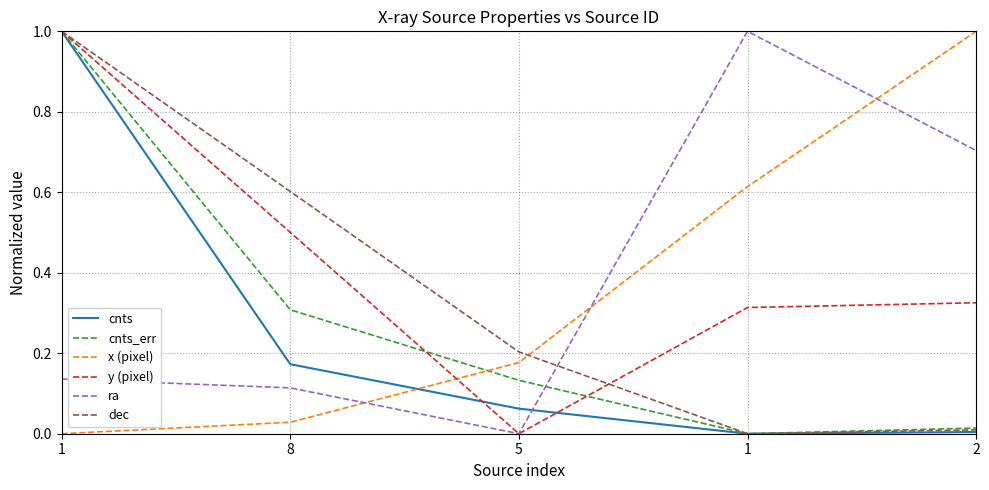

What is the difference between the ra values at 8 and 2?

0.6